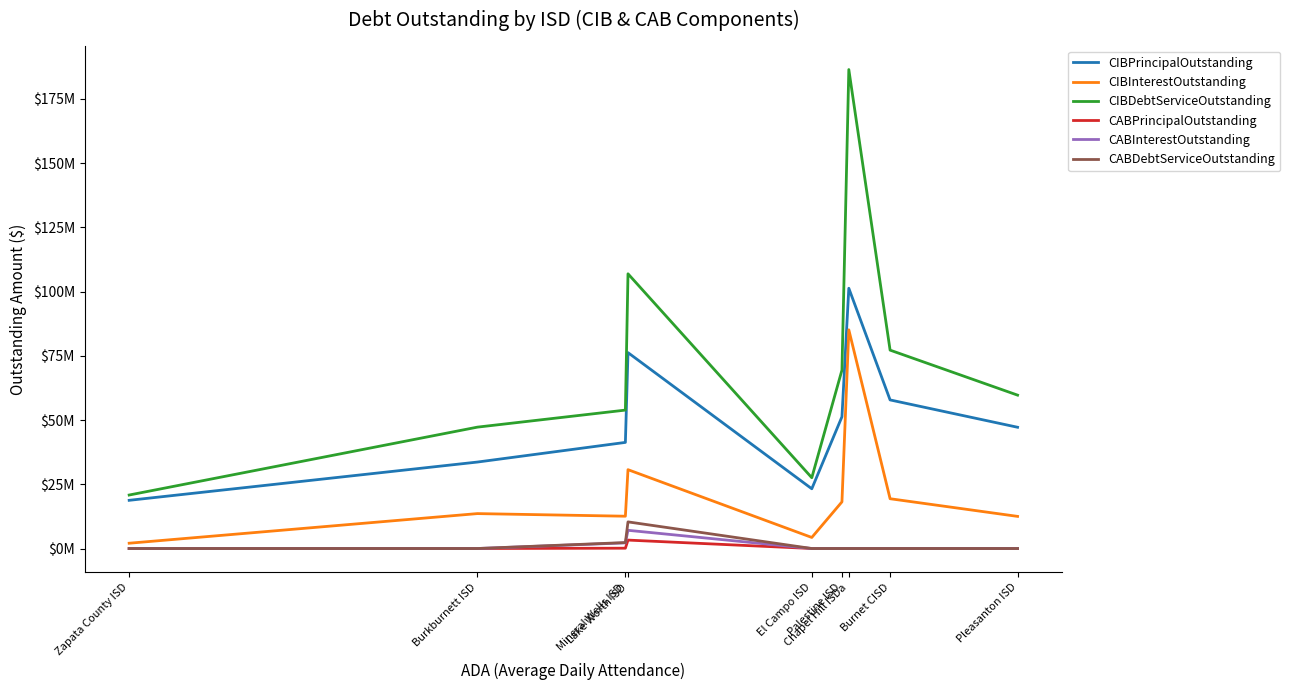

Which category has the highest value in the CIBPrincipalOutstanding series?

Chapel Hill ISDa